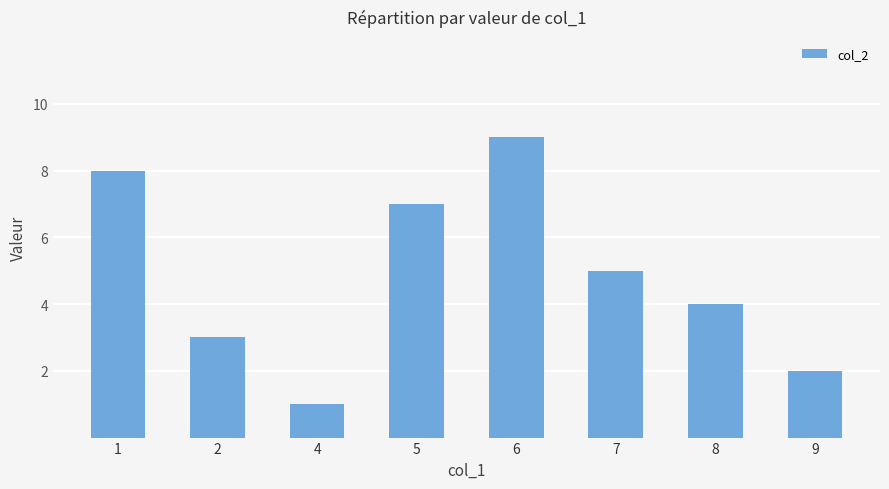

Does the chart contain any negative values?

No